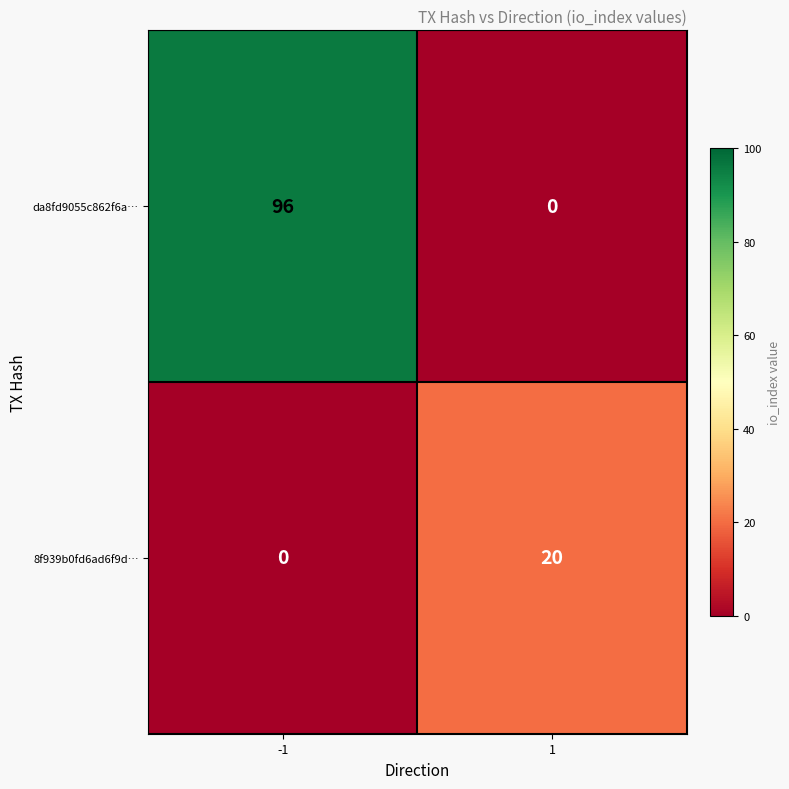

Which series has the widest spread of values?

da8fd9055c862f6a…